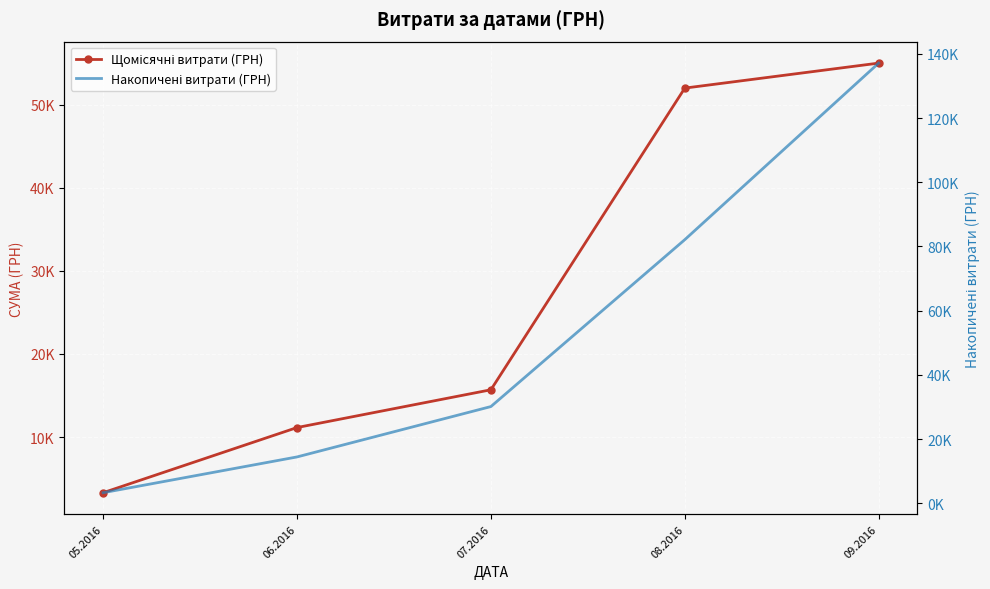

Reading left to right, list all the values displayed in this chart.

Щомісячні витрати (ГРН): 05.2016=3303.3	06.2016=11144.0	07.2016=15689.4	08.2016=51989.8	09.2016=54998.2
Накопичені витрати (ГРН): 05.2016=3303.3	06.2016=14447.3	07.2016=30136.8	08.2016=82126.6	09.2016=137124.8